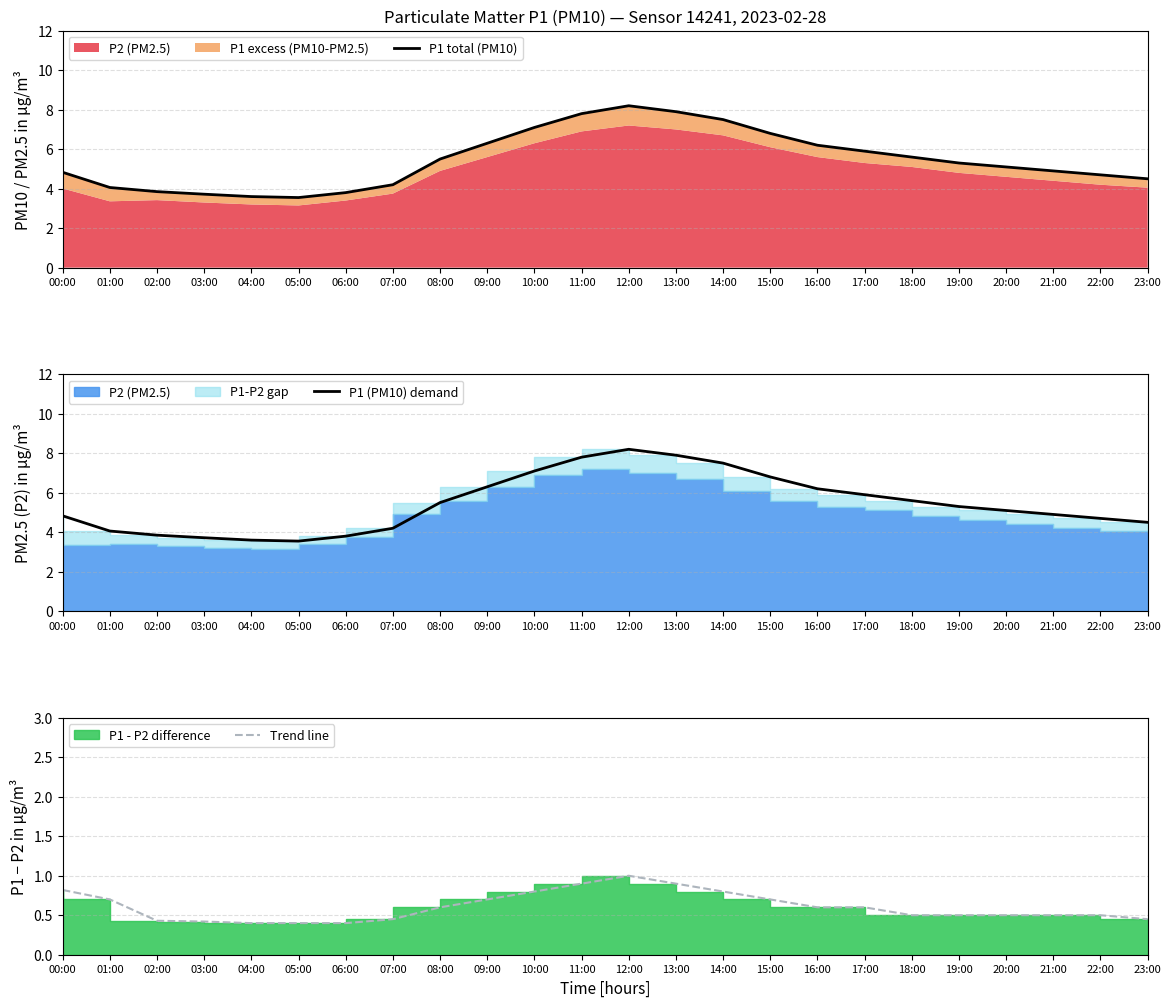

Rank the series by their maximum value, from lowest to highest.

Trend line, P1 total (PM10), P1 (PM10) demand